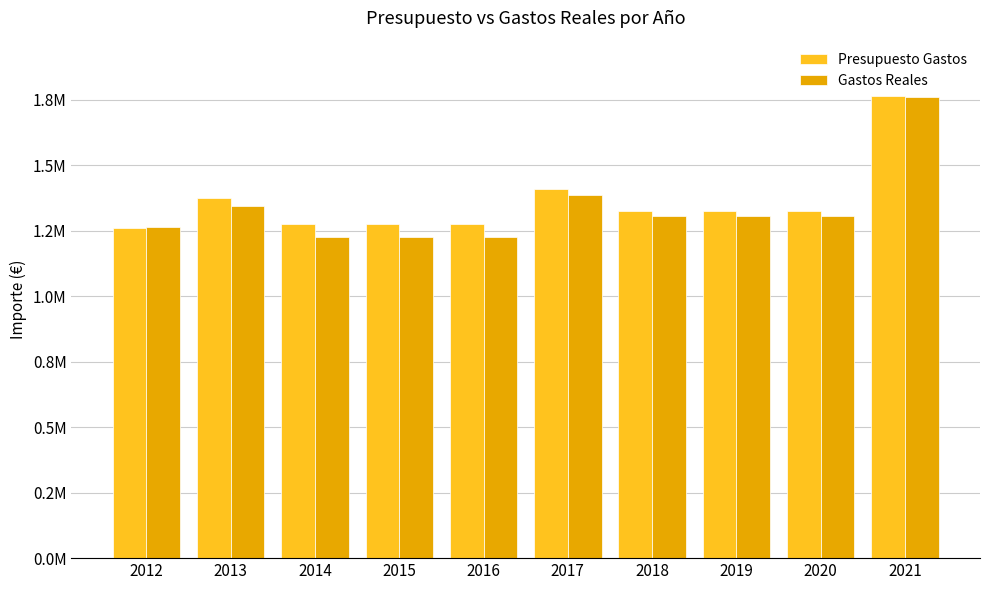

The Gastos Reales series shows 2873635.9 at 2021. True or false?

False